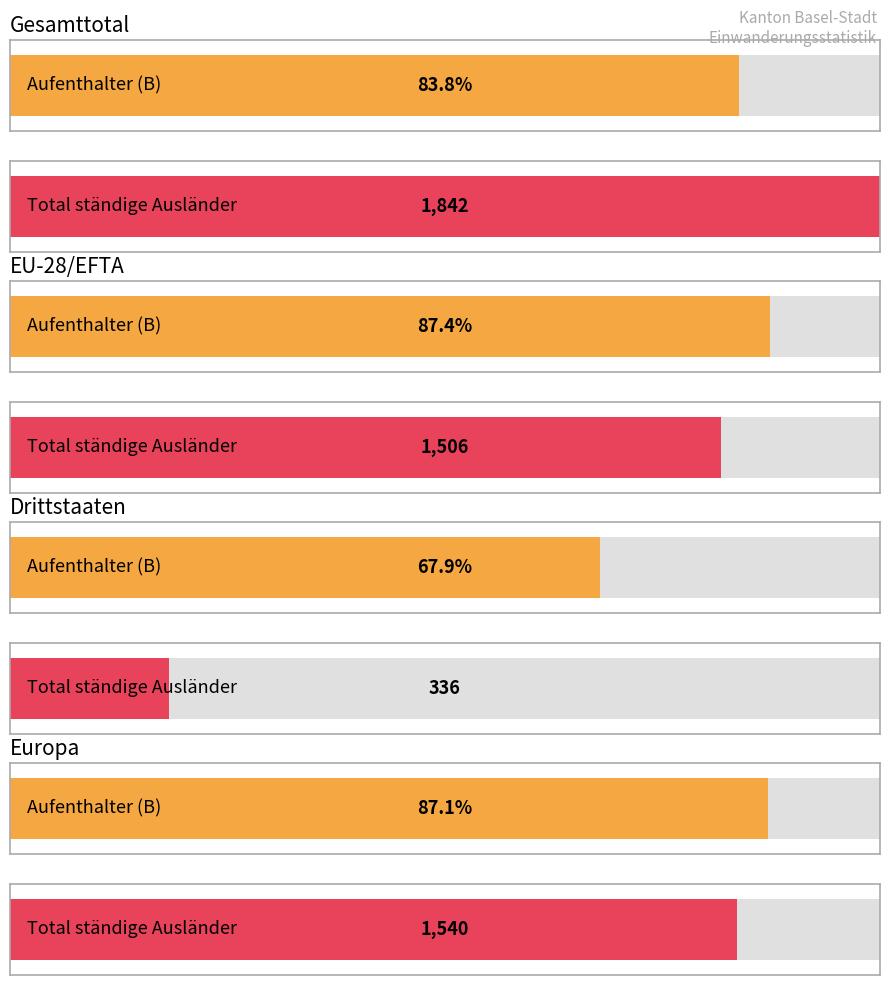

At how many categories does at least one series exceed 1165?

3